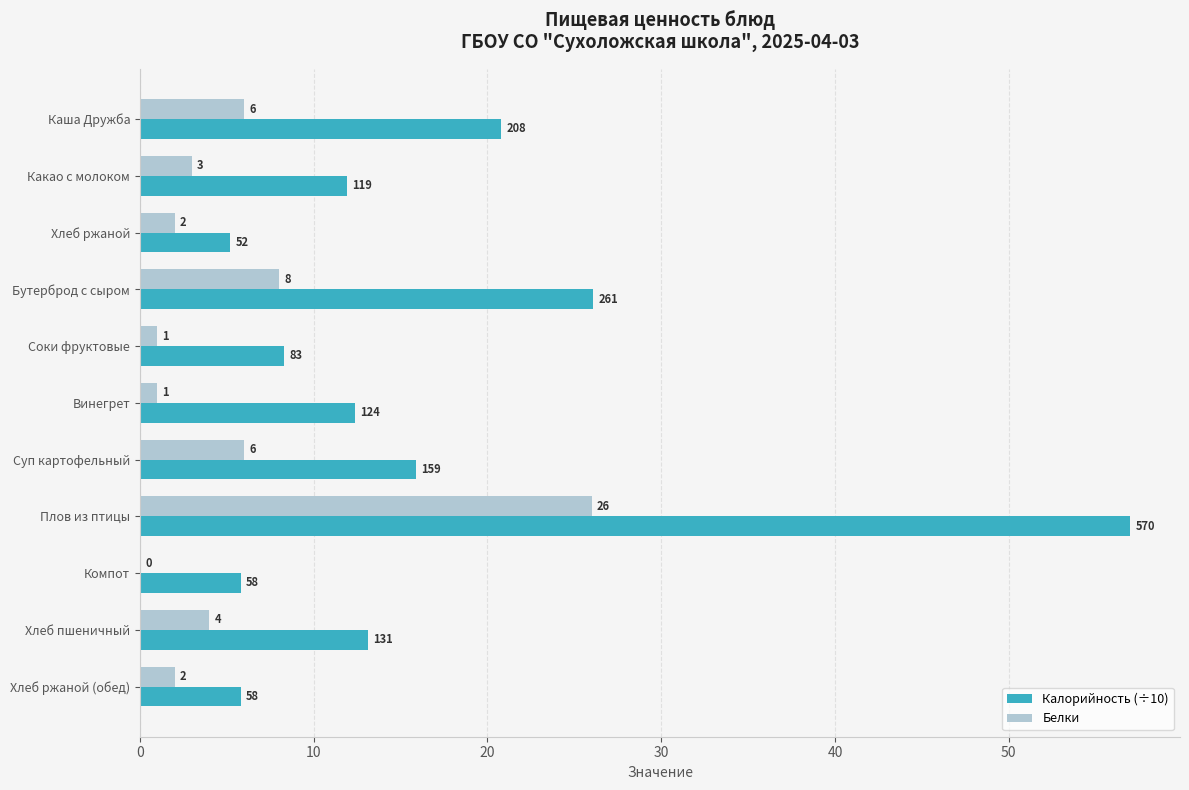

Which series has the largest total across all categories?

Калорийность (÷10)